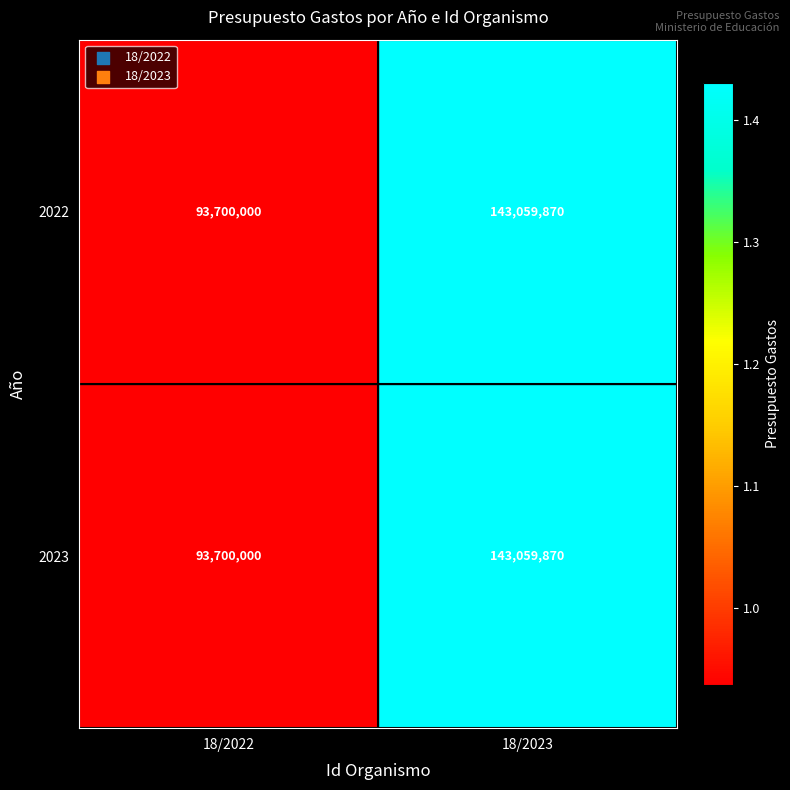

At which category does the chart reach its minimum across all series?

18/2022